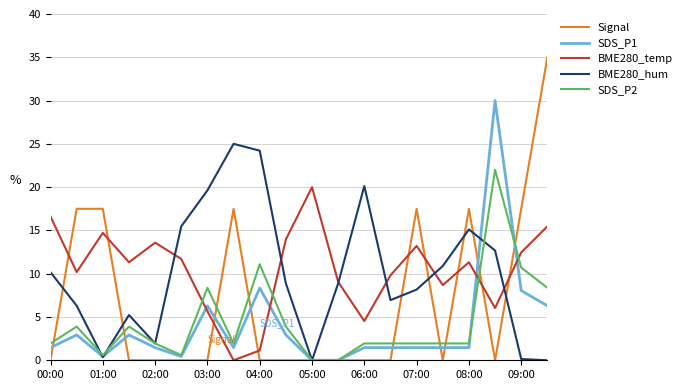

Which series ends up on top after the final intersection of BME280_temp and Signal?

Signal